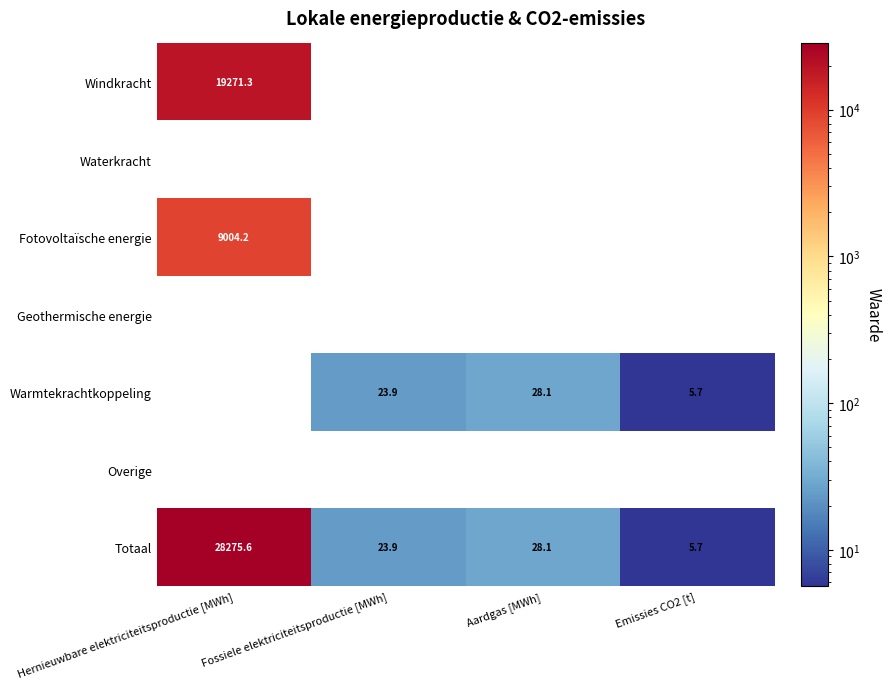

How many distinct data groups are displayed?

7